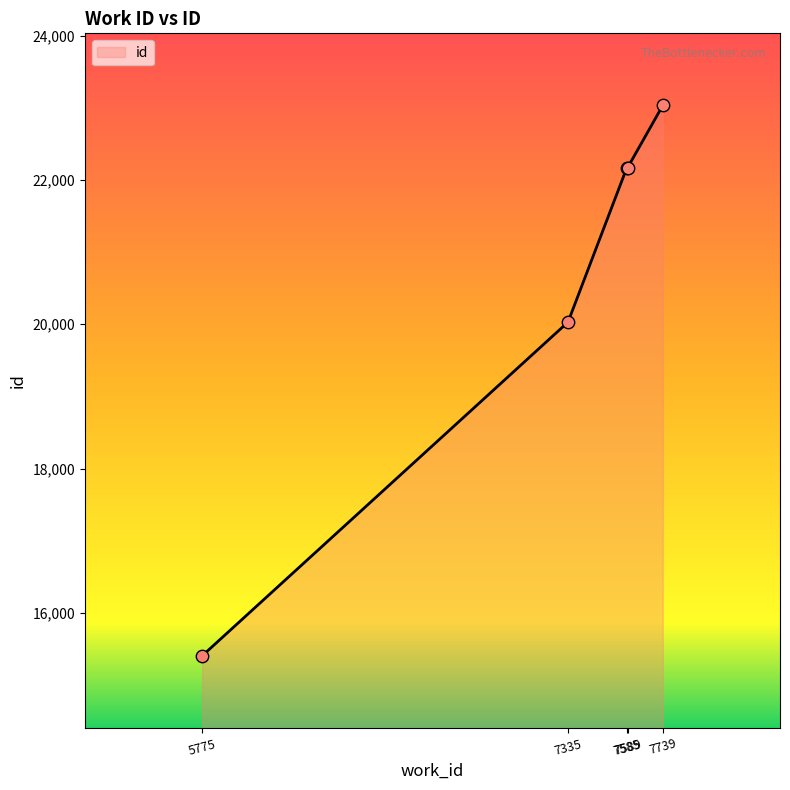

Approximately how many times larger is the value at 7589 compared to 5775?

1.4